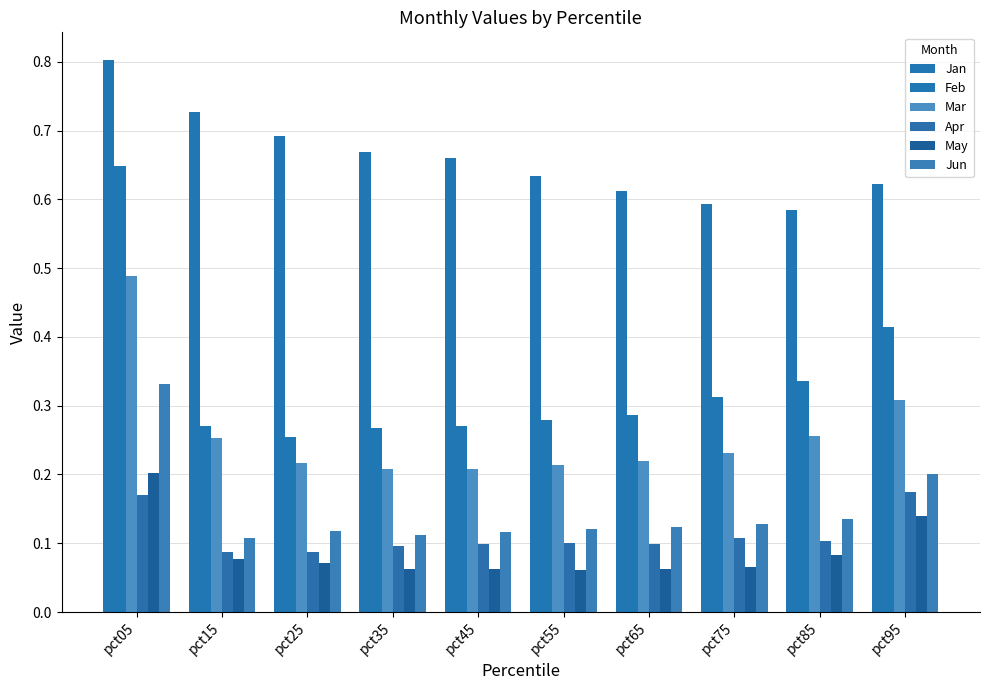

What is the value of the Mar bar at the 2nd from the left?

0.3